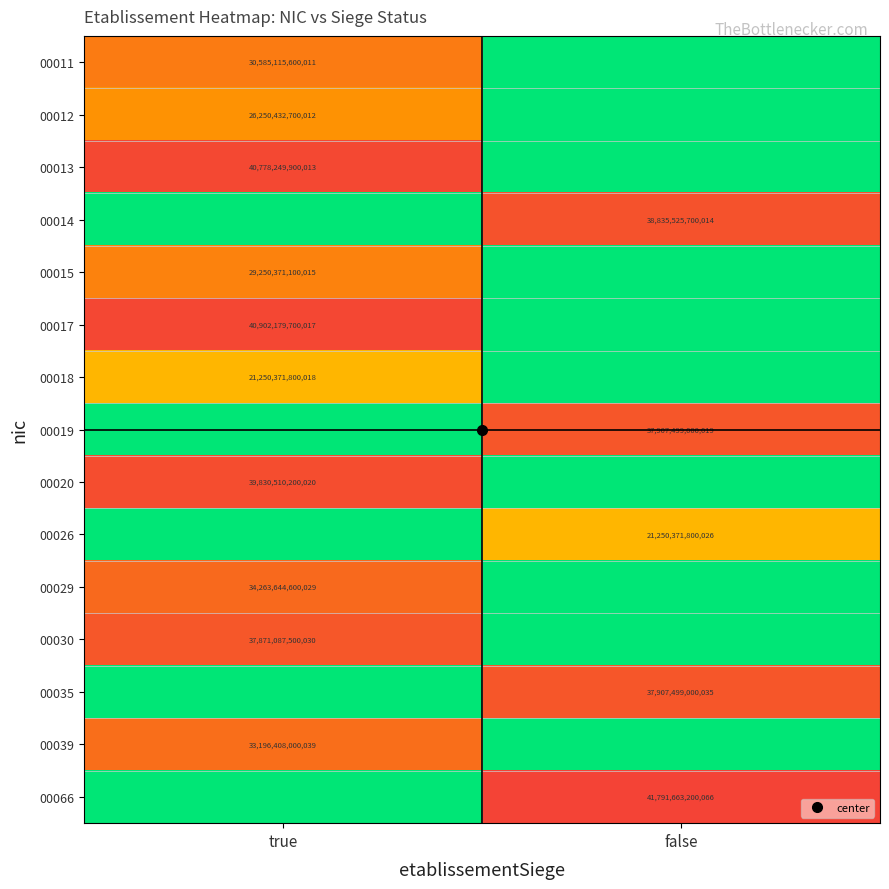

Which series changed the most between true and false?

00066